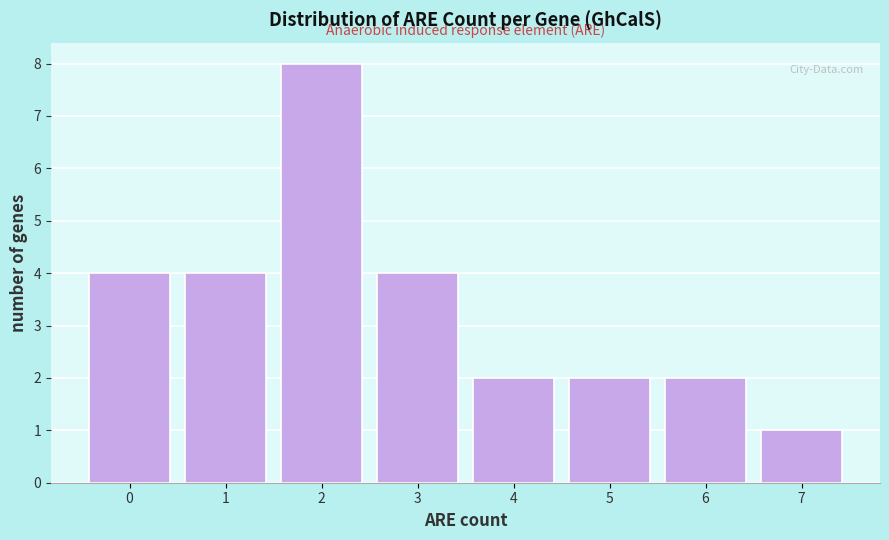

Reading left to right, transcribe this chart: for each bar, give the range it covers on the x-axis and its height. The values are not printed on the chart, so give them approximately, as read against the axis.

-0.5 to 0.5: 4
0.5 to 1.5: 4
1.5 to 2.5: 8
2.5 to 3.5: 4
3.5 to 4.5: 2
4.5 to 5.5: 2
5.5 to 6.5: 2
6.5 to 7.5: 1